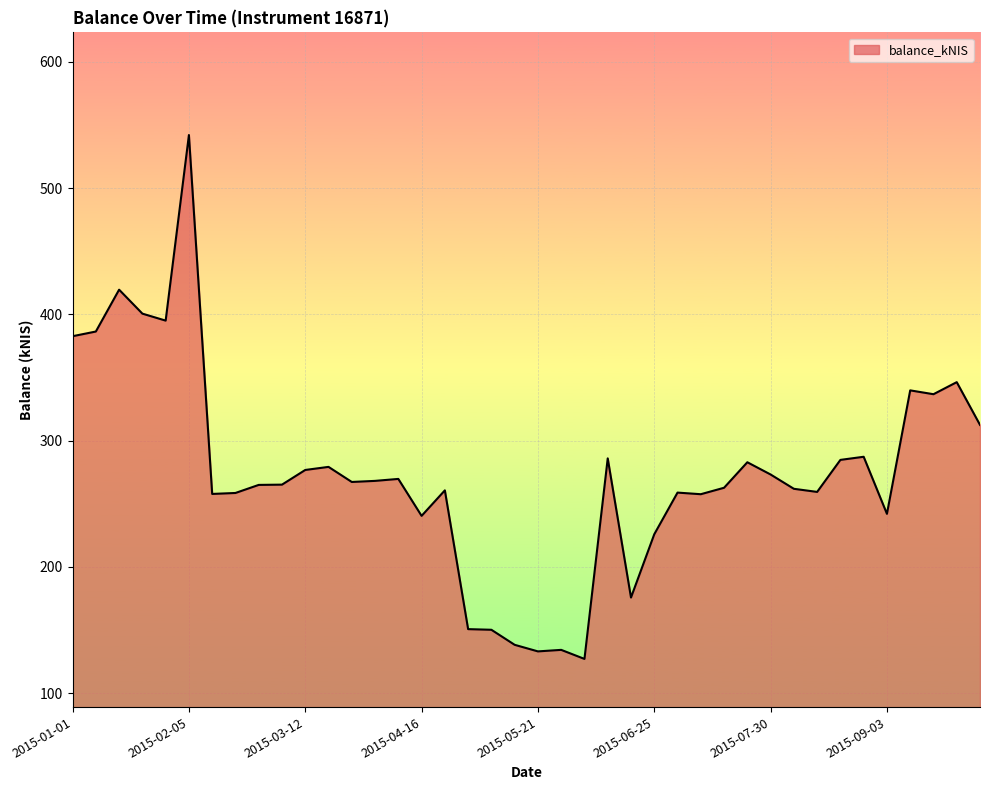

What is the difference between the maximum and minimum values?

414.9